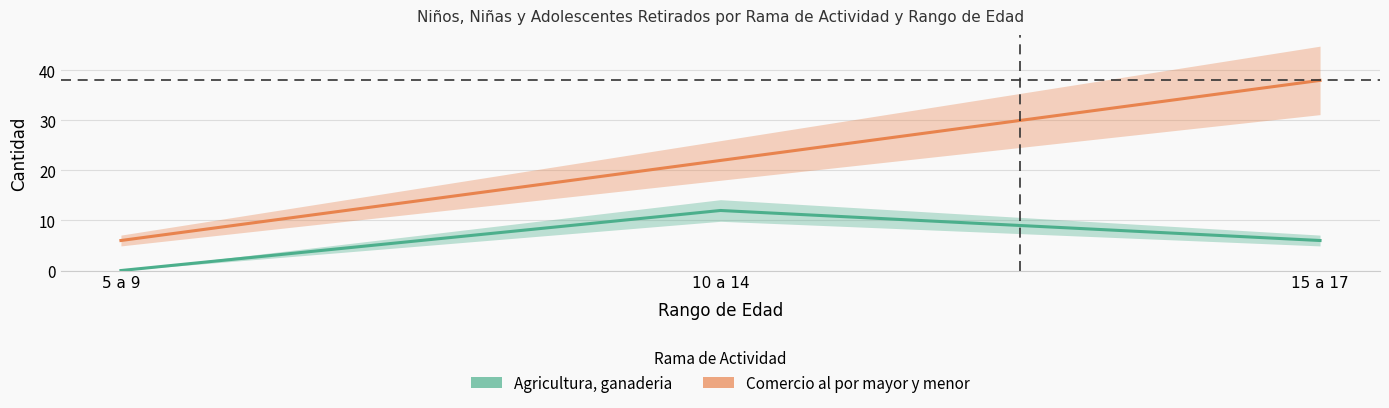

Which series has the largest total across all categories?

Comercio al por mayor y menor